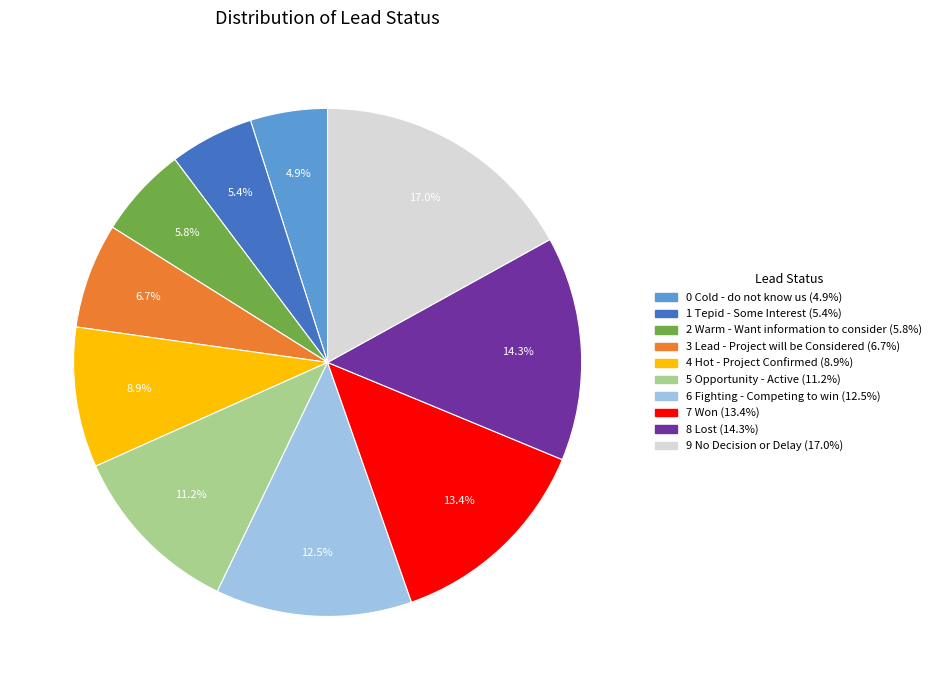

The 5 Opportunity - Active slice represents 11% of the pie. True or false?

True